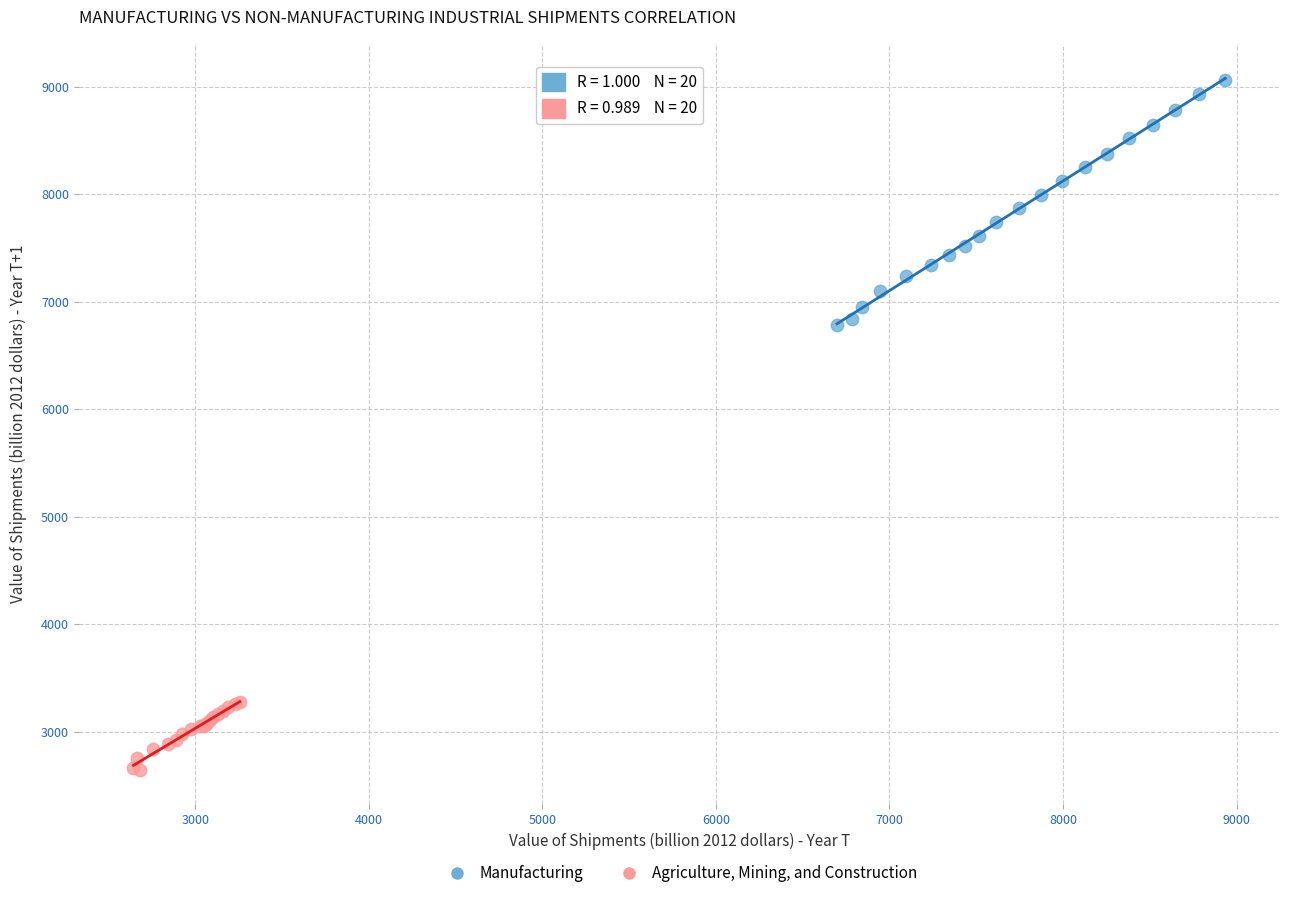

Which series contains the lowest Y value?

Agriculture, Mining, and Construction